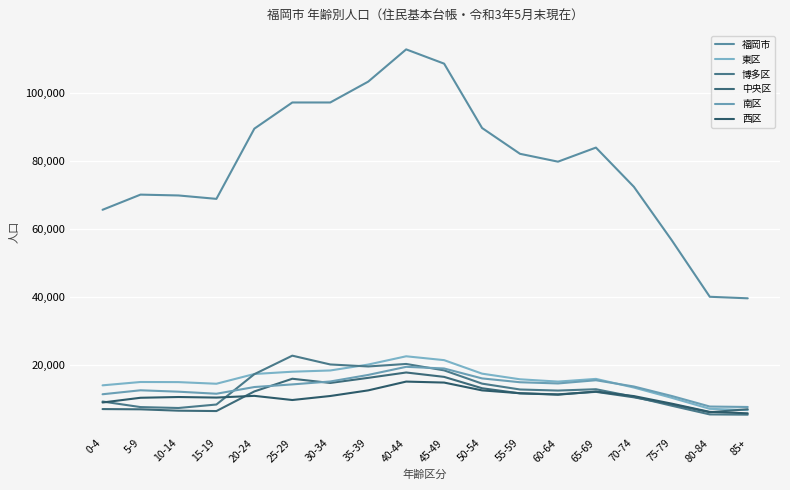

The 西区 series shows 9064 at 0-4. True or false?

True